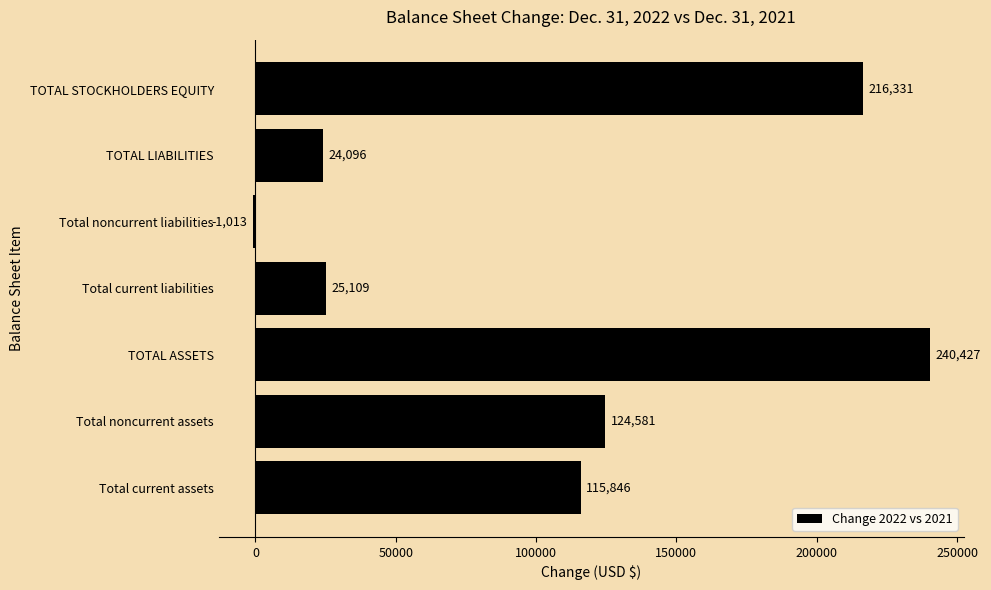

Rank the categories by value from lowest to highest.

Total noncurrent liabilities, TOTAL LIABILITIES, Total current liabilities, Total current assets, Total noncurrent assets, TOTAL STOCKHOLDERS EQUITY, TOTAL ASSETS